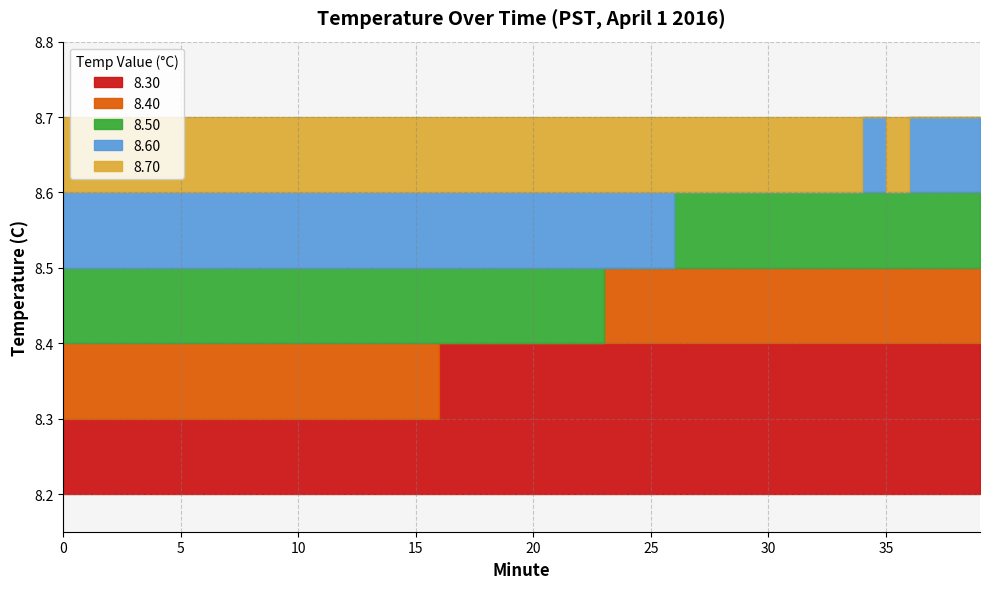

At which category does the data reach its first local peak?

34